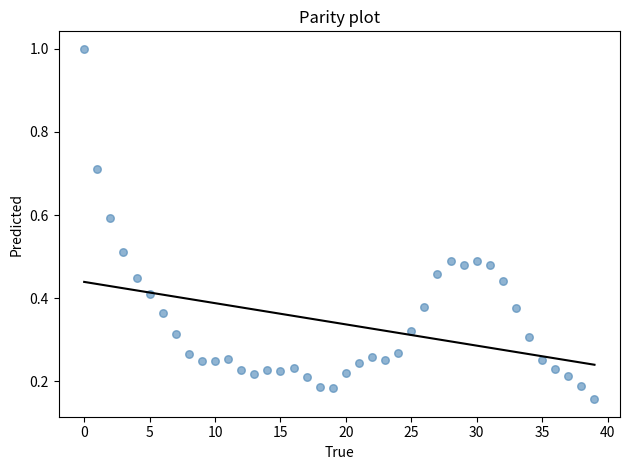

What is the range of Y values (max minus min)?

0.8